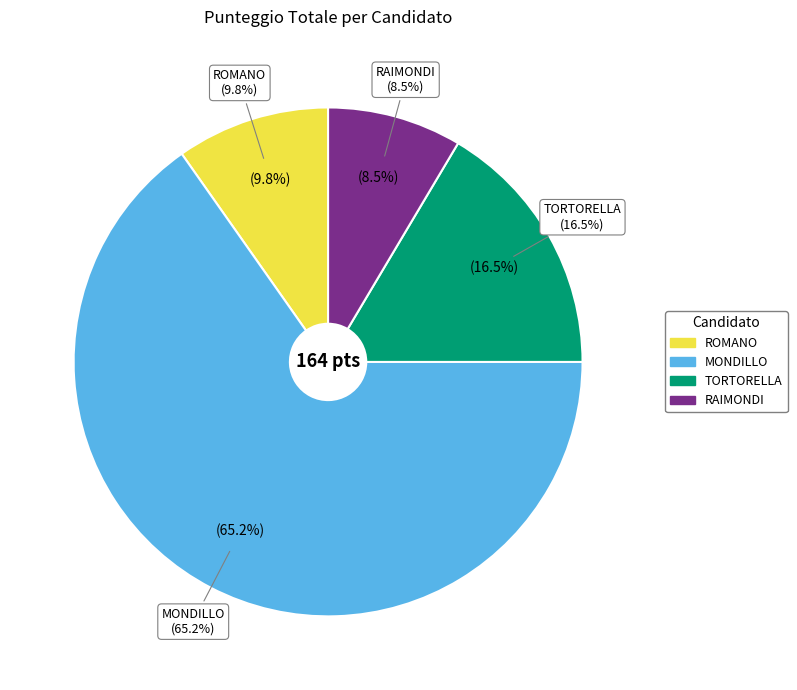

Combined, do MONDILLO and RAIMONDI account for over 50%?

Yes